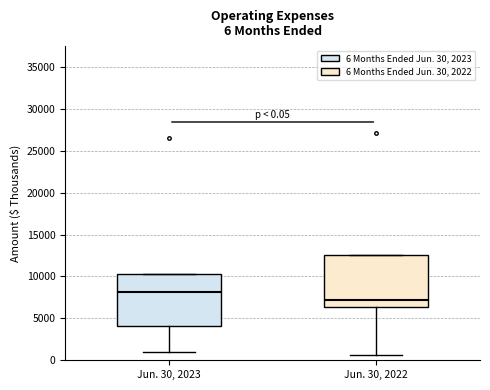

Which box's median line is the highest?

Jun. 30, 2023